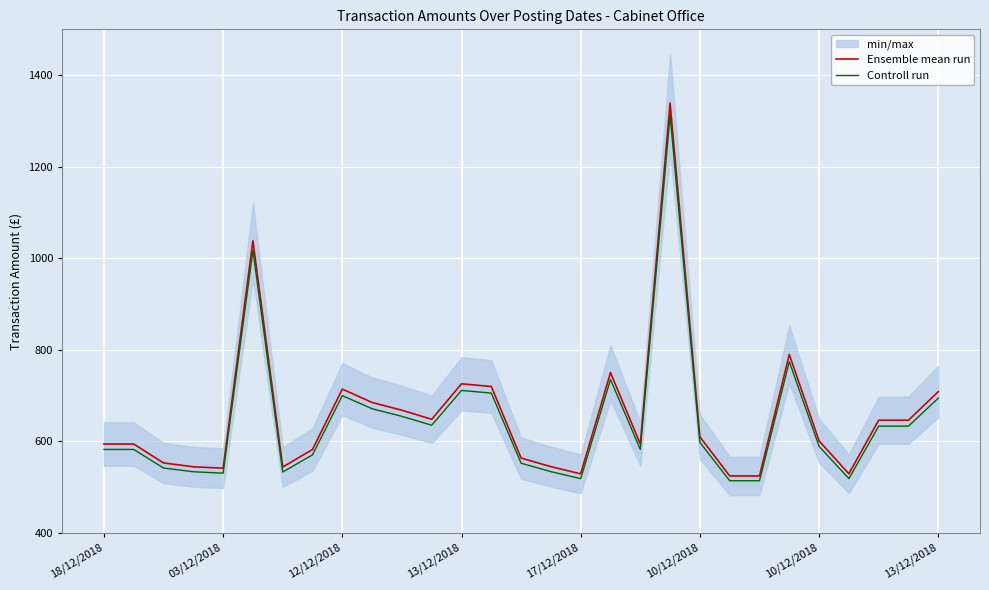

Which category has the highest value in the Ensemble mean run series?

19